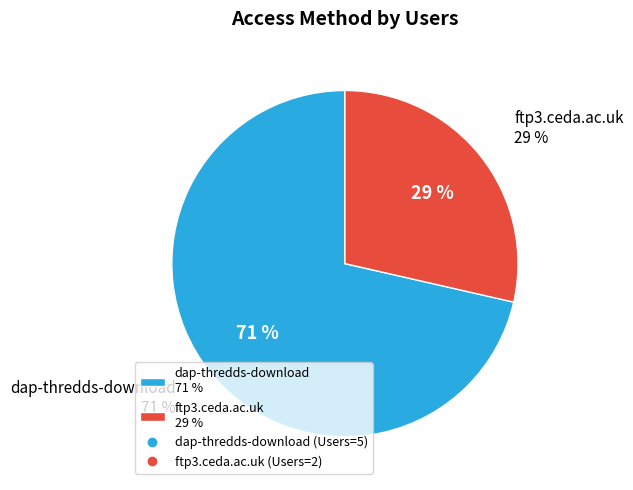

Do dap-thredds-download and ftp3.ceda.ac.uk together represent more than half of the pie?

Yes